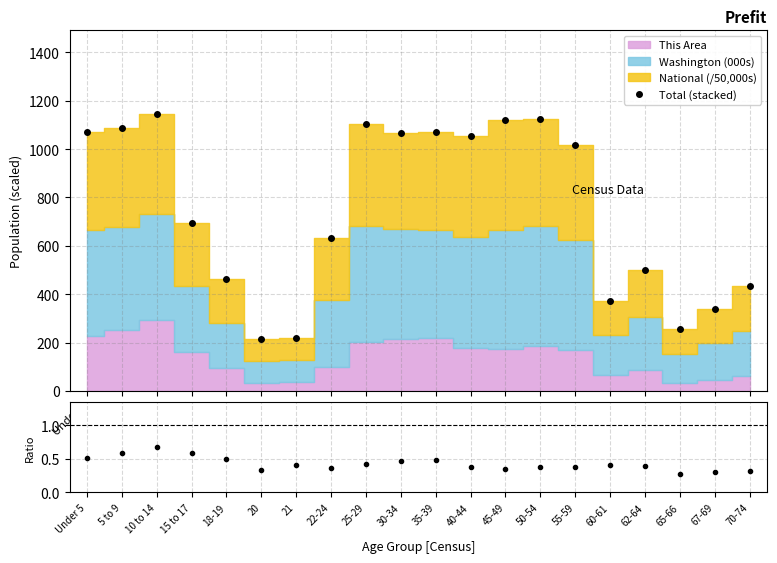

At which label is Total (stacked) closest to 681?

15 to 17